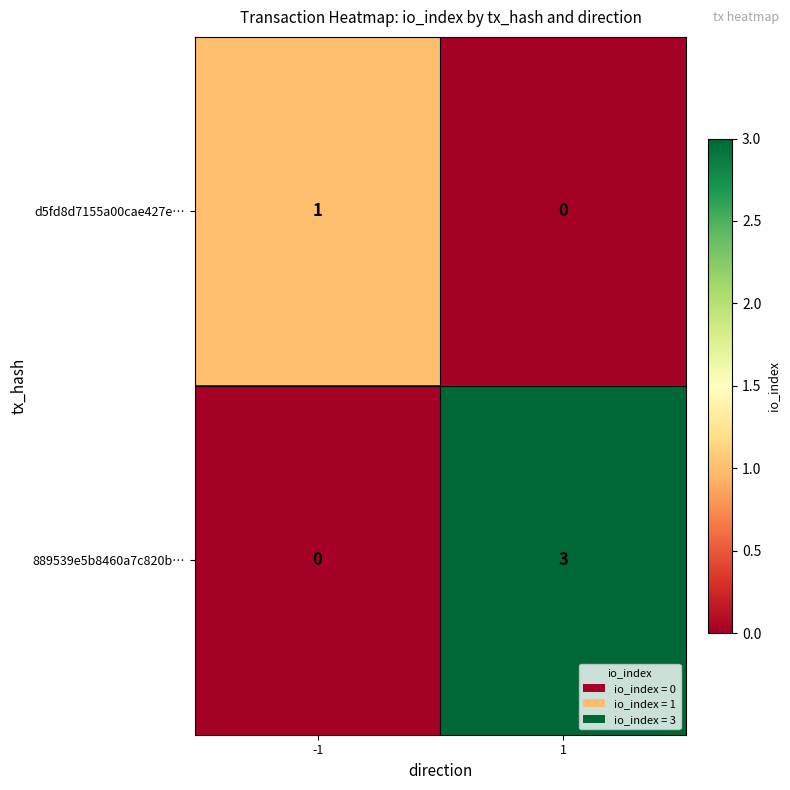

True or false: d5fd8d7155a00cae427e… has a value of 0 at 1.

True